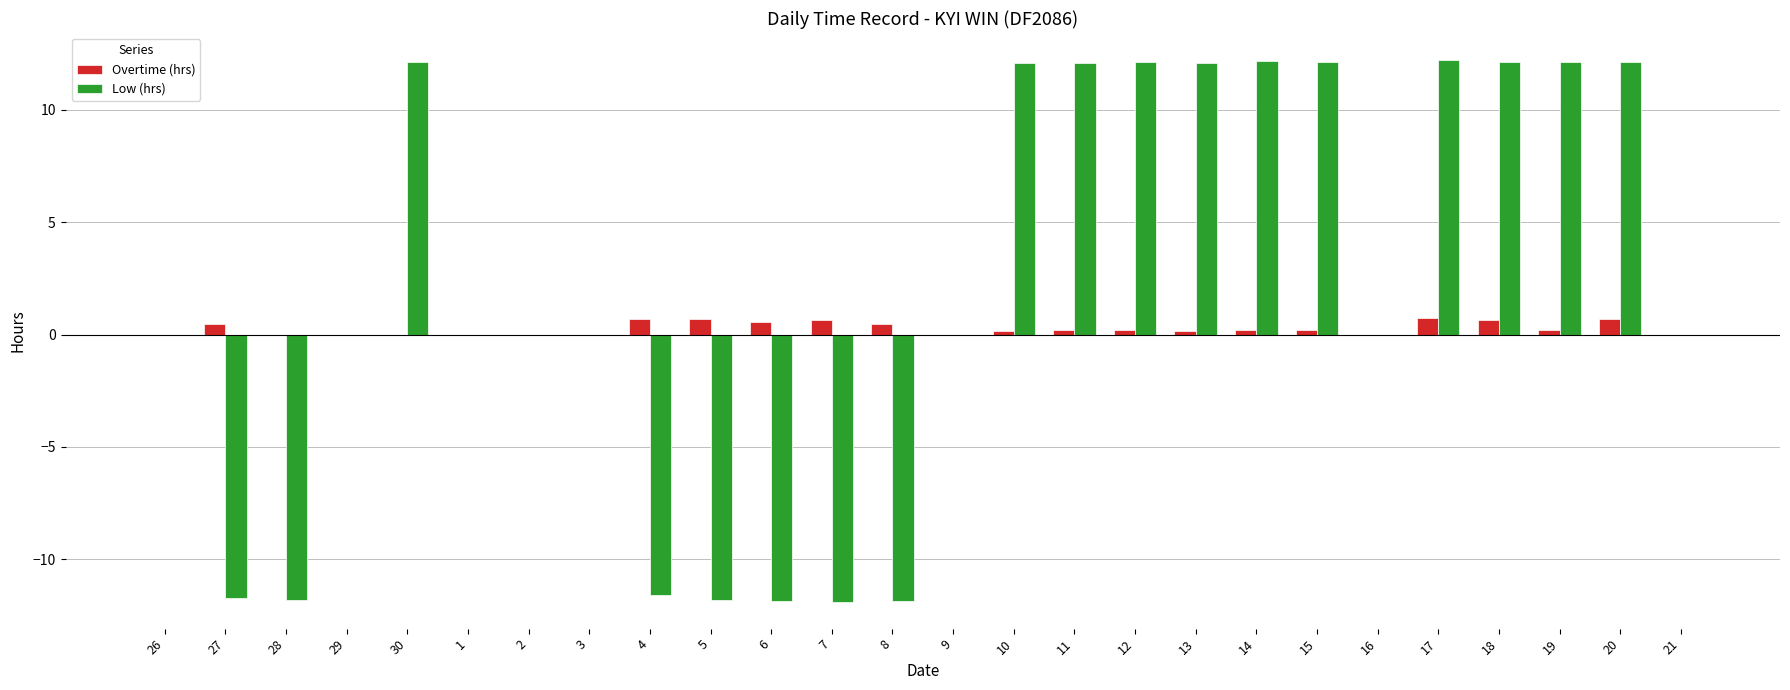

Between 6 and 10, which series saw the biggest shift?

Low (hrs)